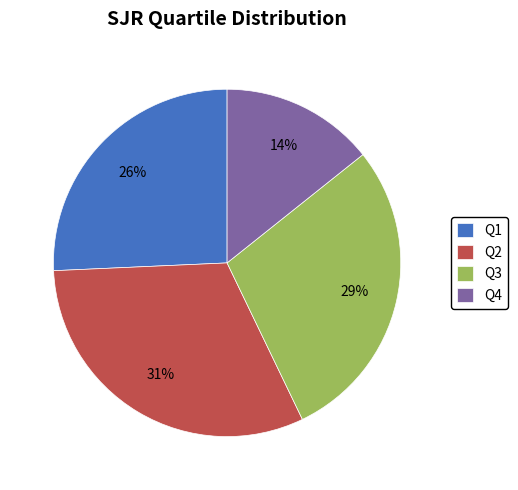

Rank the categories by value from lowest to highest.

Q4, Q1, Q3, Q2